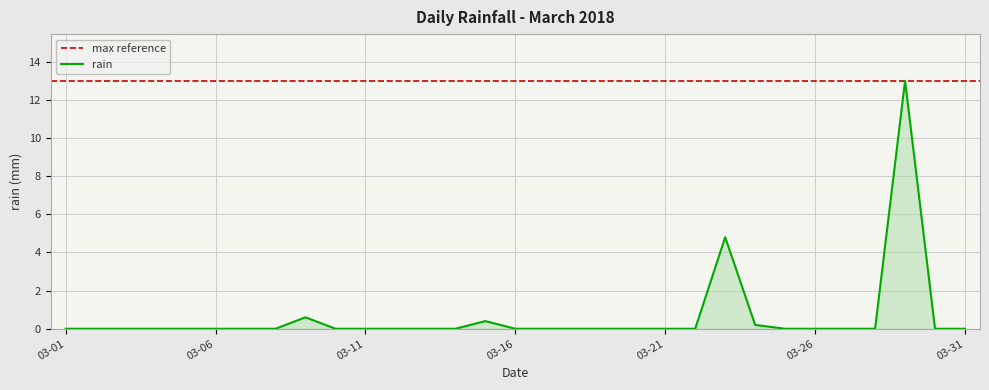

True or false: rain has a value of -6.6 at 03-31.

False